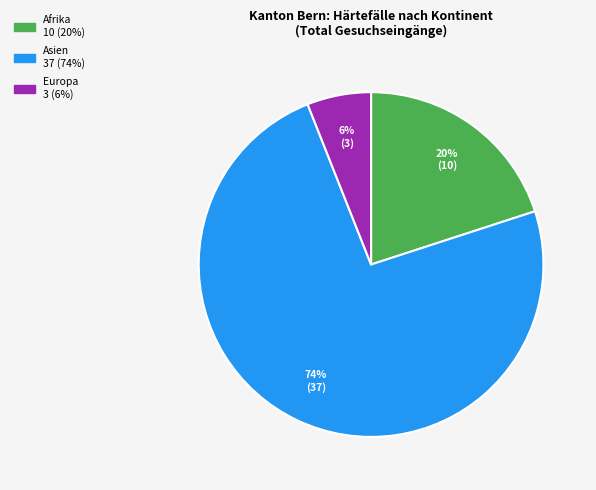

Does any single category account for the majority?

Yes